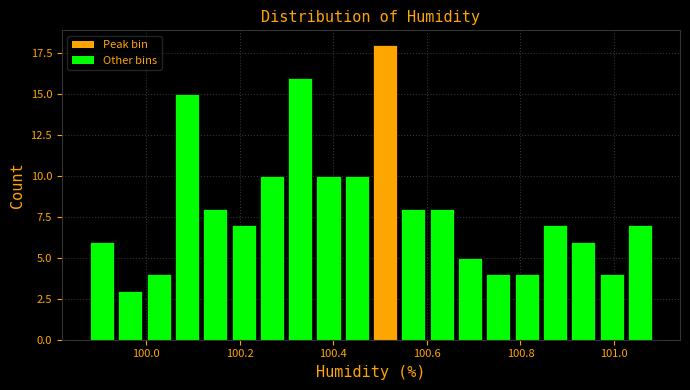

Around what value on the x-axis is the tallest bar? Give the approximate position of its centre, as read against the axis.

100.52